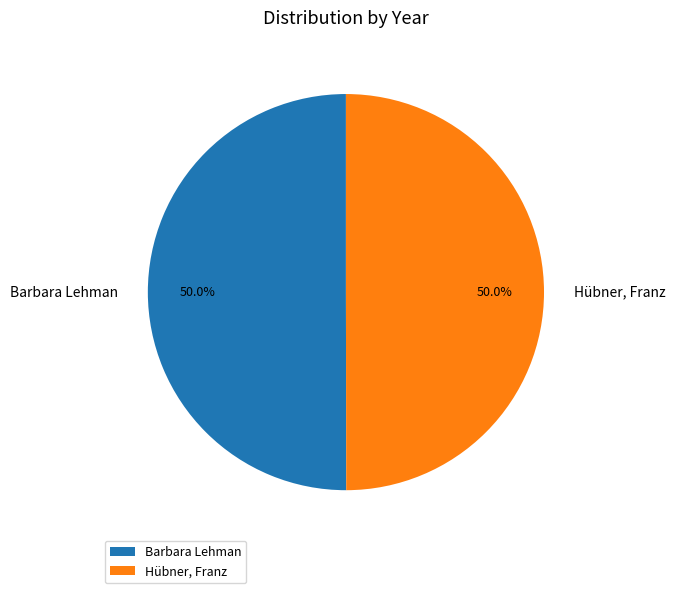

Is the sum of Barbara Lehman and Hübner, Franz greater than half?

Yes